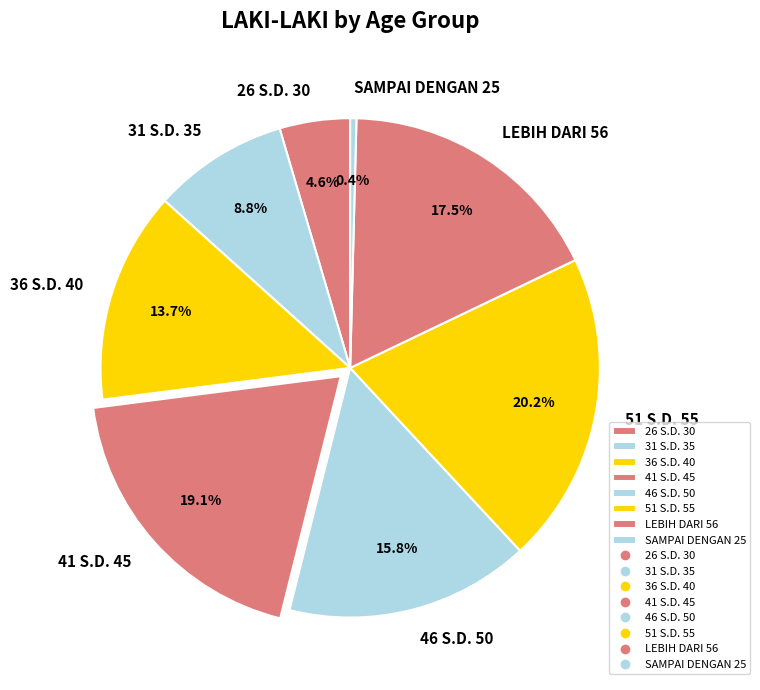

Combined, do 36 S.D. 40 and 26 S.D. 30 account for over 50%?

No